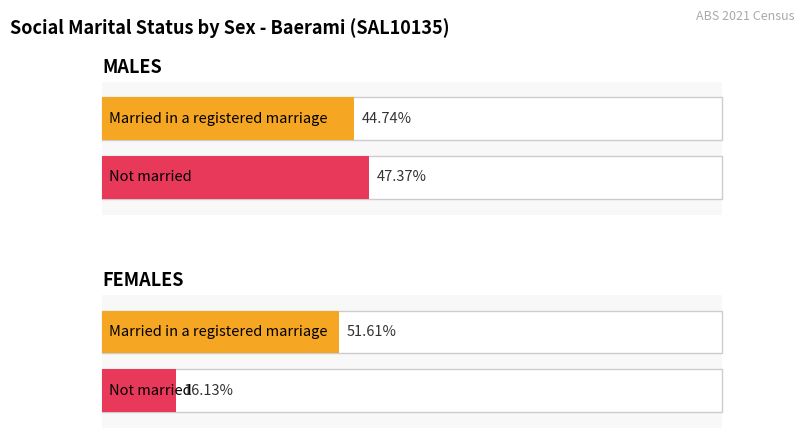

The value of Married in a registered marriage at FEMALES is 8. True or false?

False